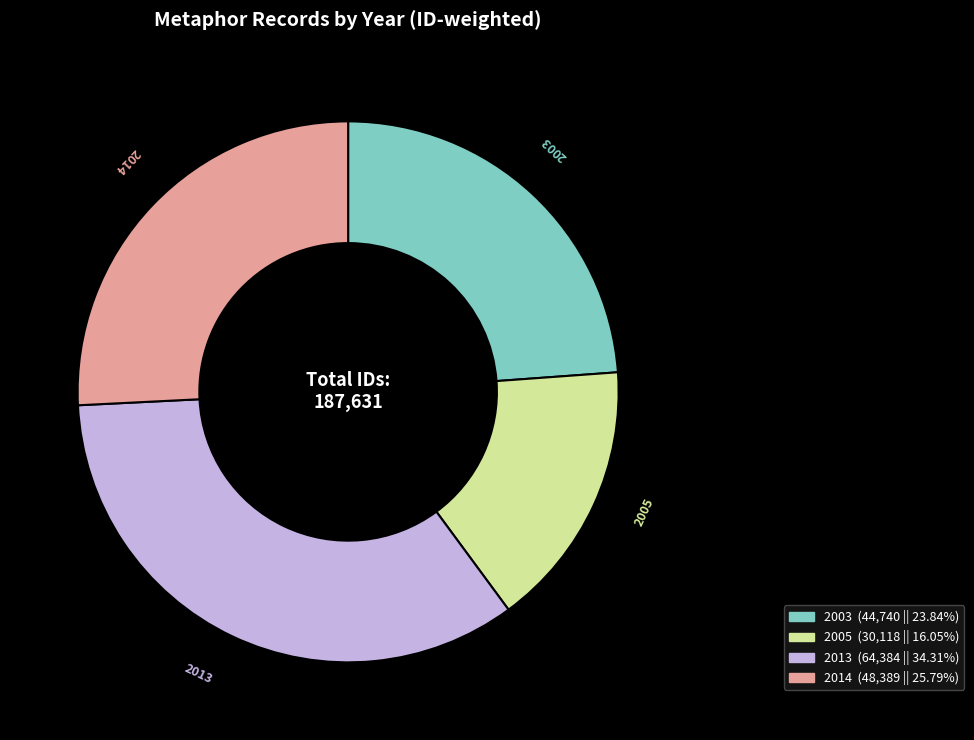

Is there any slice that represents more than half of the pie?

No